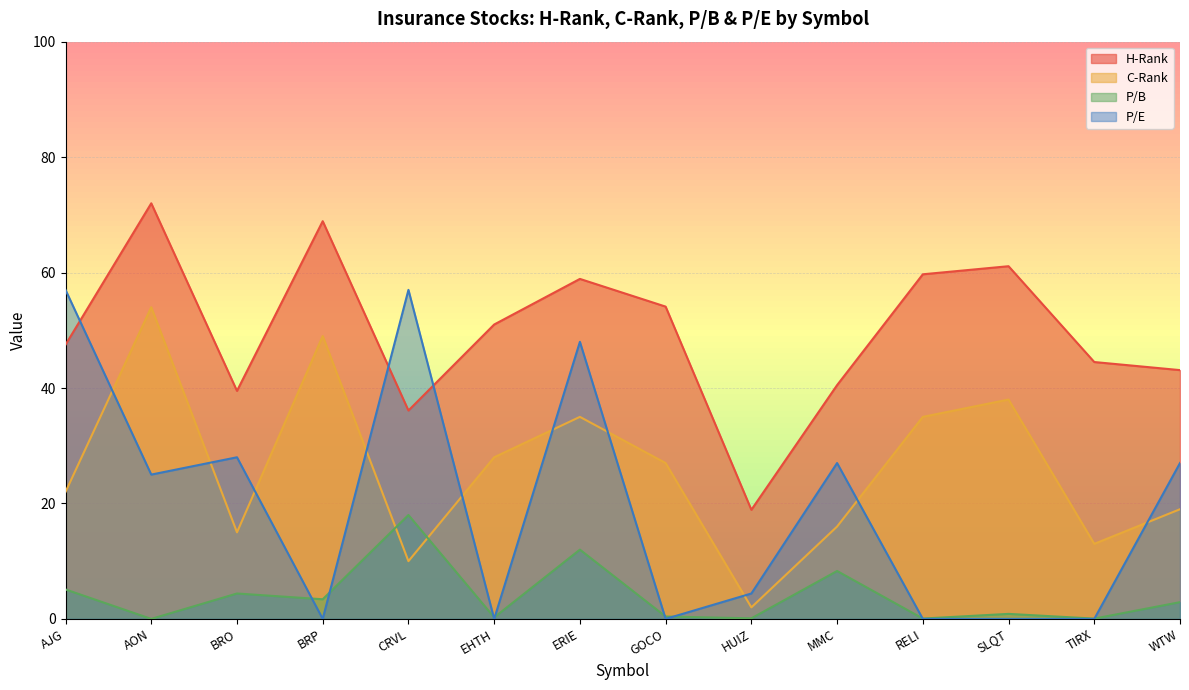

What is the total value across all series at AON?

151.0